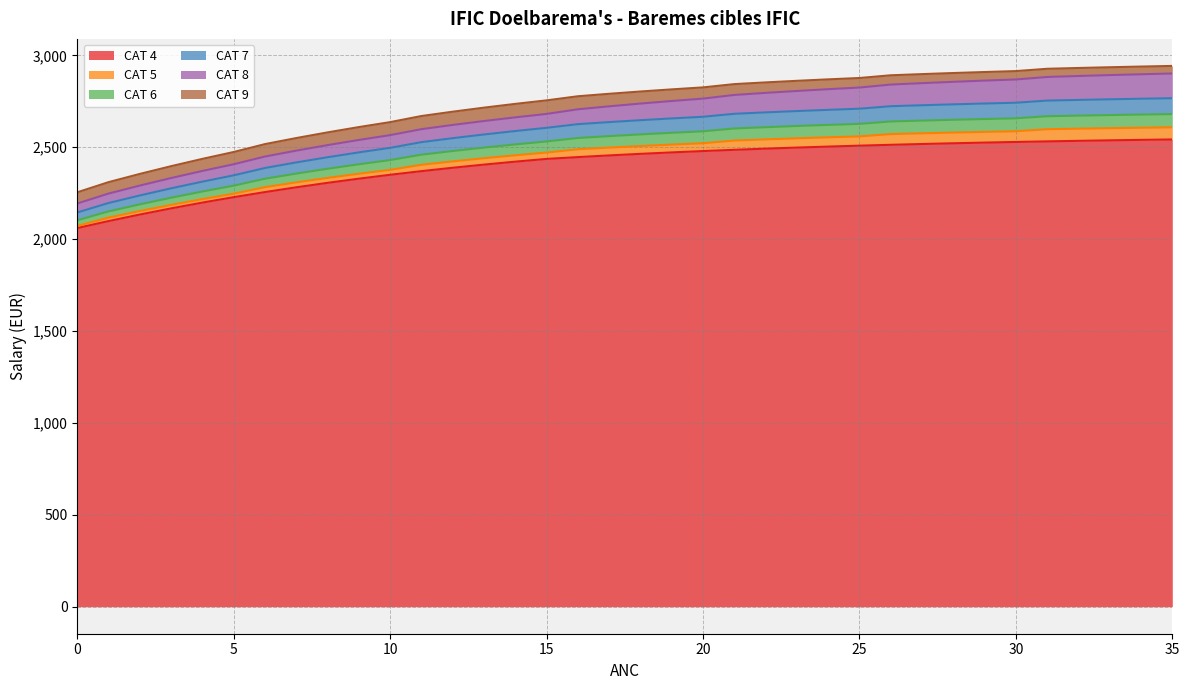

The value of CAT 6 at 14 is 2515.6. True or false?

True